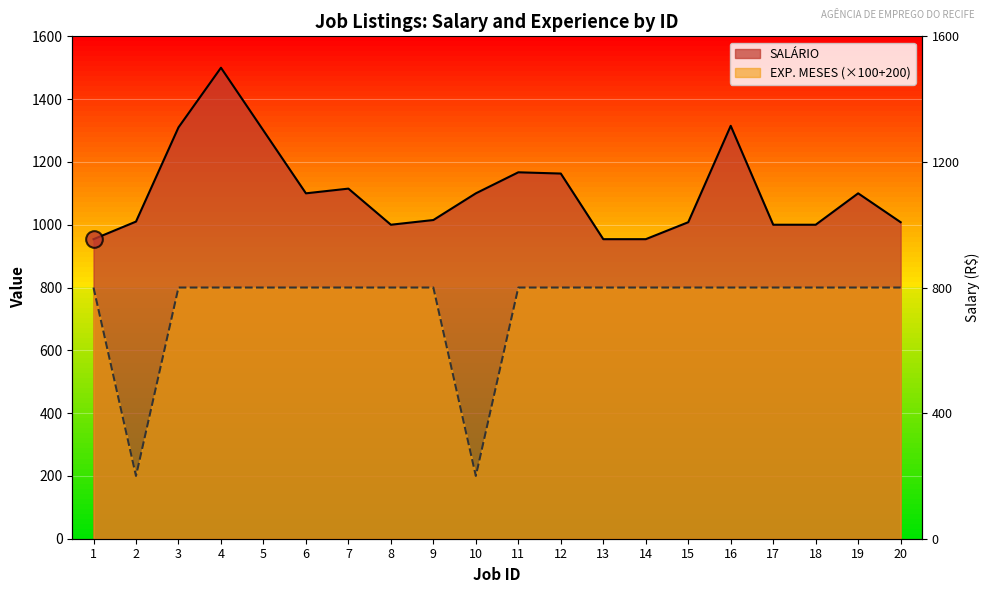

Reading left to right, transcribe all the data shown in this chart.

SALÁRIO: 1=954	2=1010	3=1310	4=1500	5=1300	6=1100	7=1115	8=1000	9=1015	10=1100	11=1167	12=1163	13=954	14=954	15=1008	16=1315	17=1000	18=1000	19=1100	20=1008
EXP. MESES: 1=800	2=200	3=800	4=800	5=800	6=800	7=800	8=800	9=800	10=200	11=800	12=800	13=800	14=800	15=800	16=800	17=800	18=800	19=800	20=800